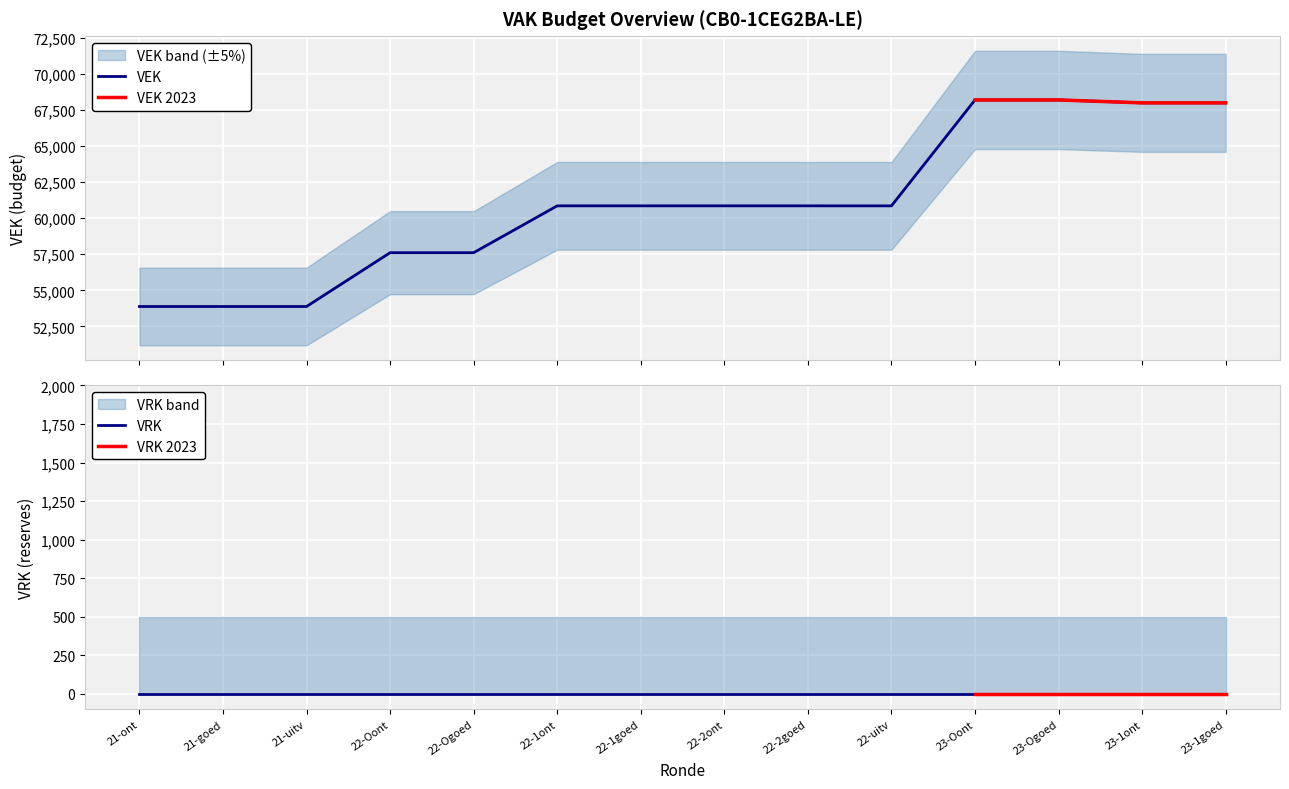

Which has a higher value, 22-1goed or 22-2ont?

22-1goed